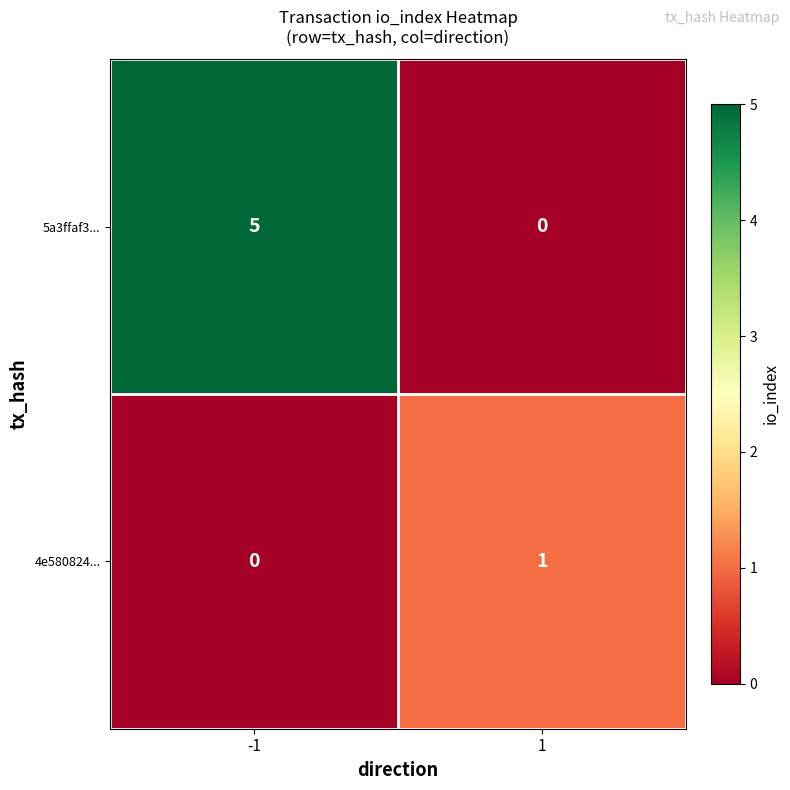

What is the difference between the maximum and minimum values in the 5a3ffaf3... series?

5